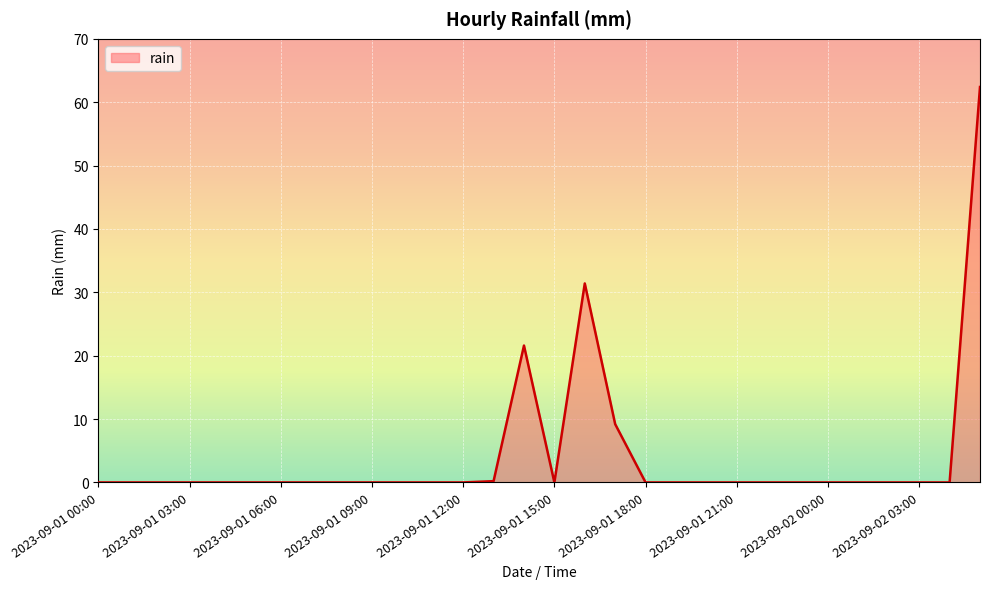

What is the greatest value displayed?

62.4